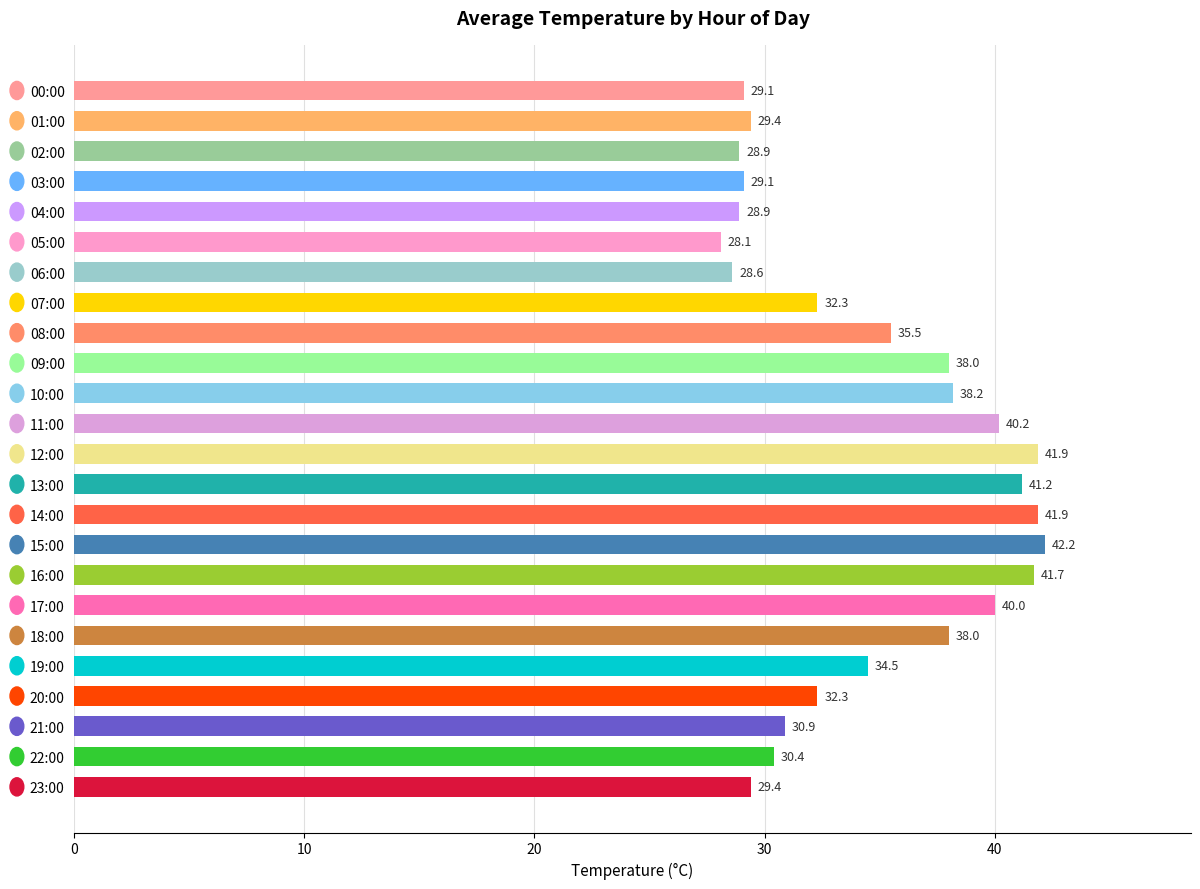

What is the sum of all values?

830.7